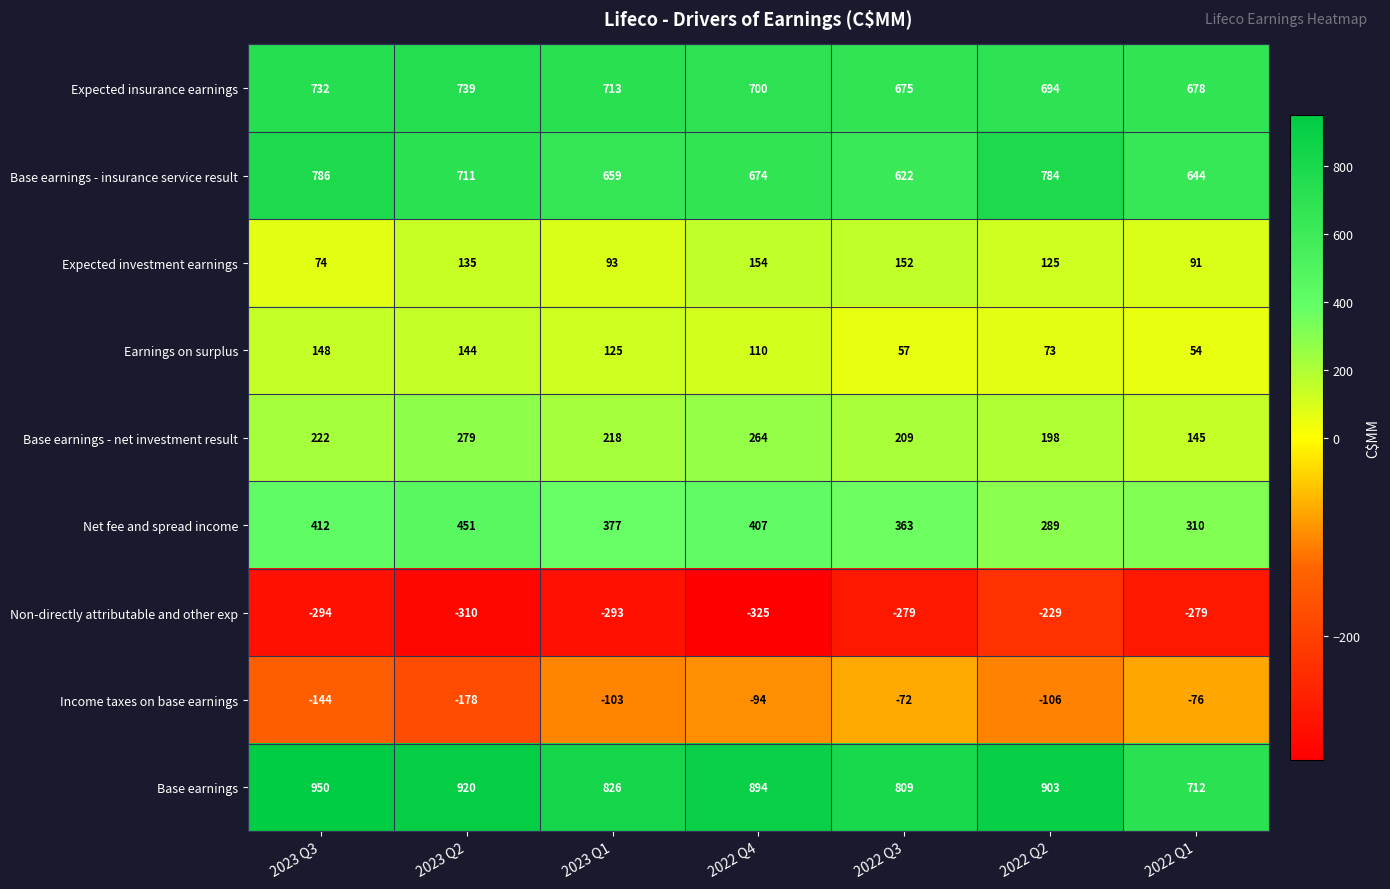

How many series are shown in this chart?

9